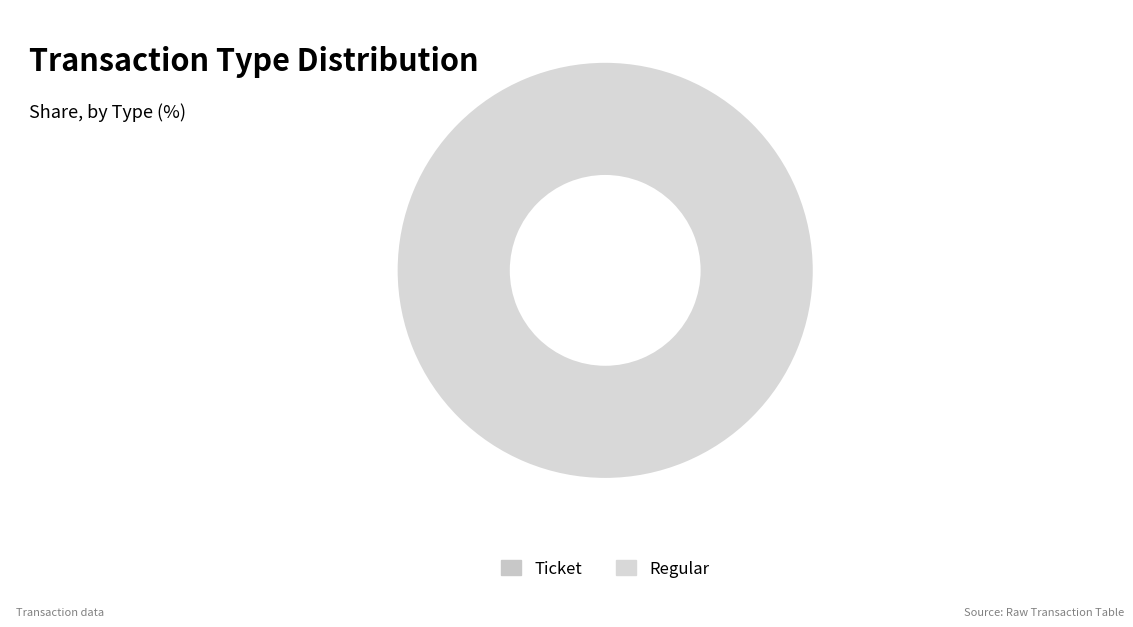

How many segments does this pie chart have?

2